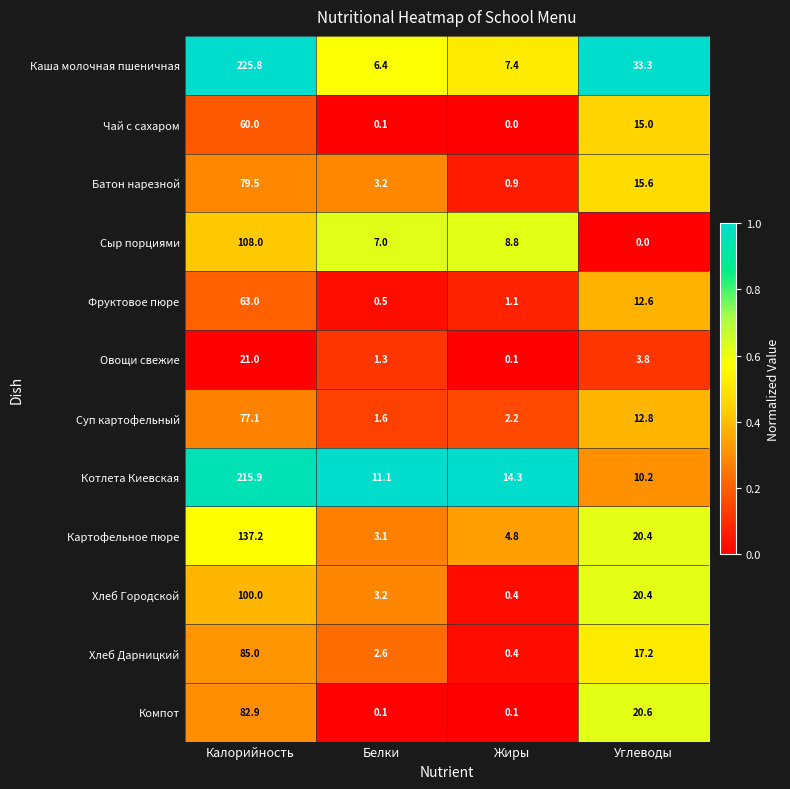

What is the total value across all series at Жиры?

40.5